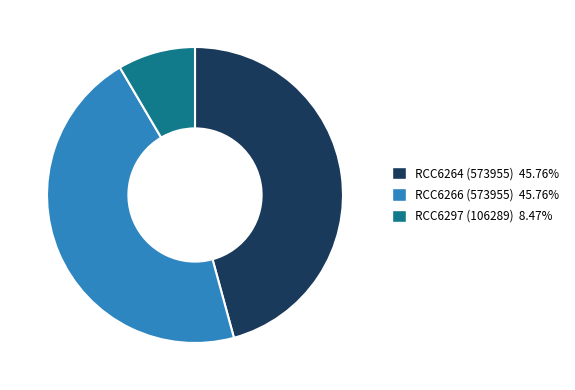

Is it true that RCC6264 (573955) is 56% of the pie?

False